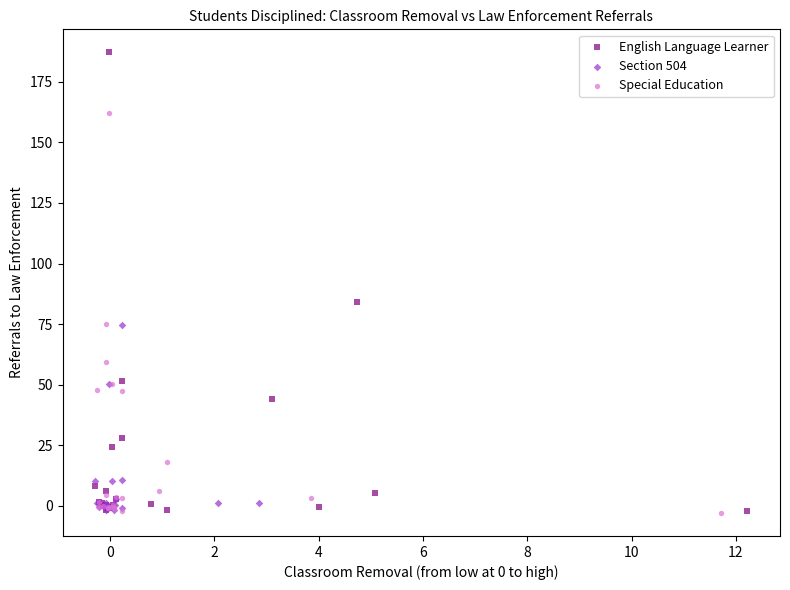

Which series reaches the maximum Y coordinate?

English Language Learner